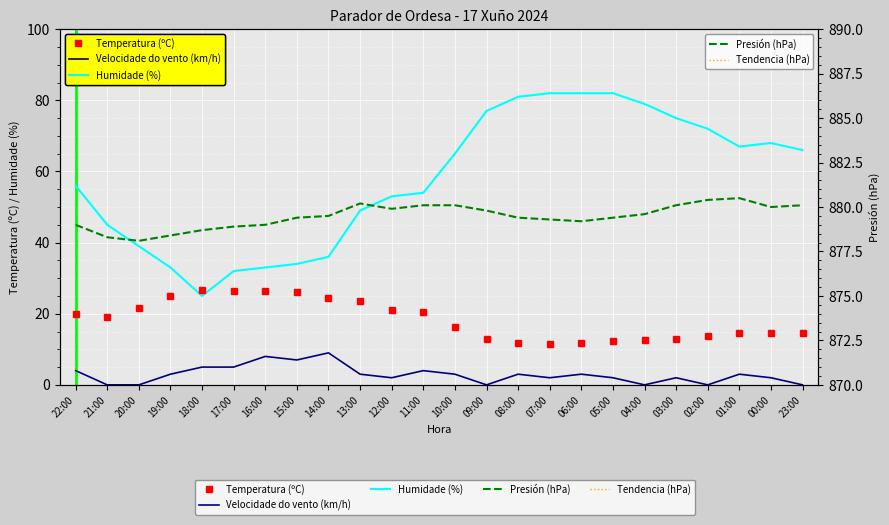

At which label does Temperatura (ºC) first exceed 19?

22:00